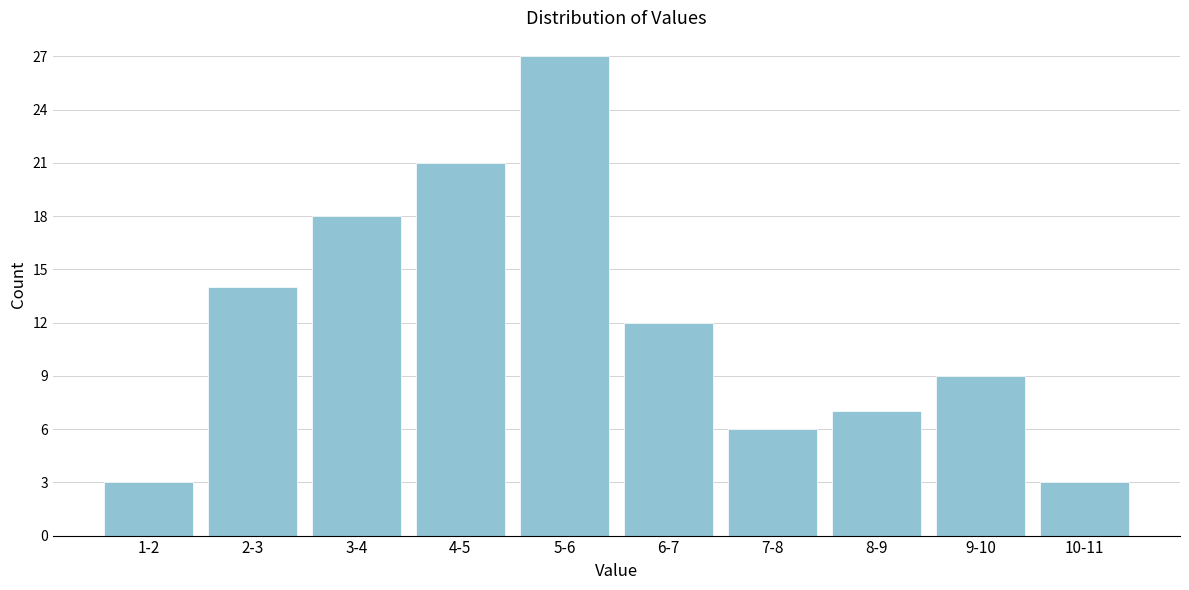

Reading right to left, what are all the values shown in this chart?

10-11=3	9-10=9	8-9=7	7-8=6	6-7=12	5-6=27	4-5=21	3-4=18	2-3=14	1-2=3